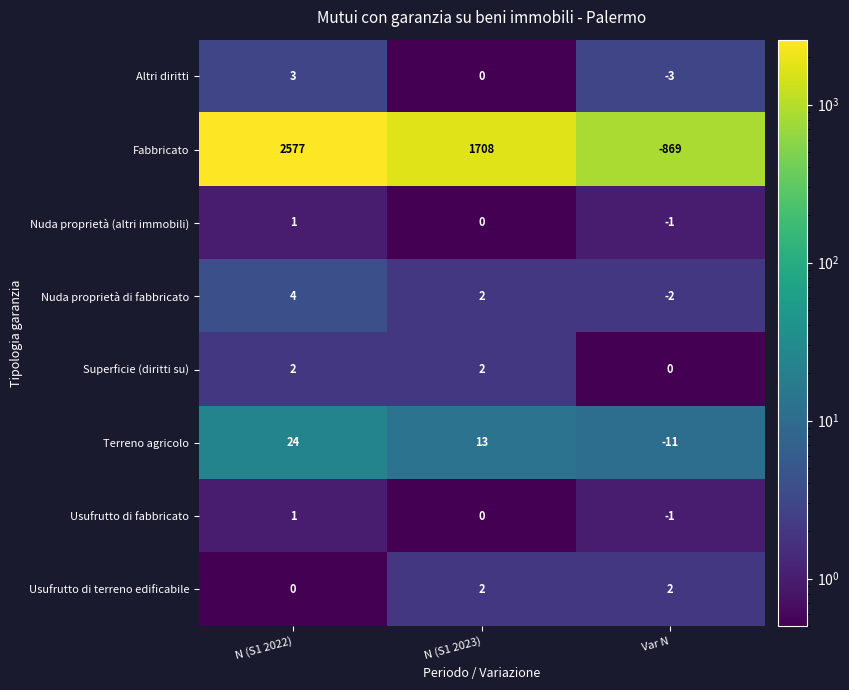

What is the total value across all series at Var N?

-885